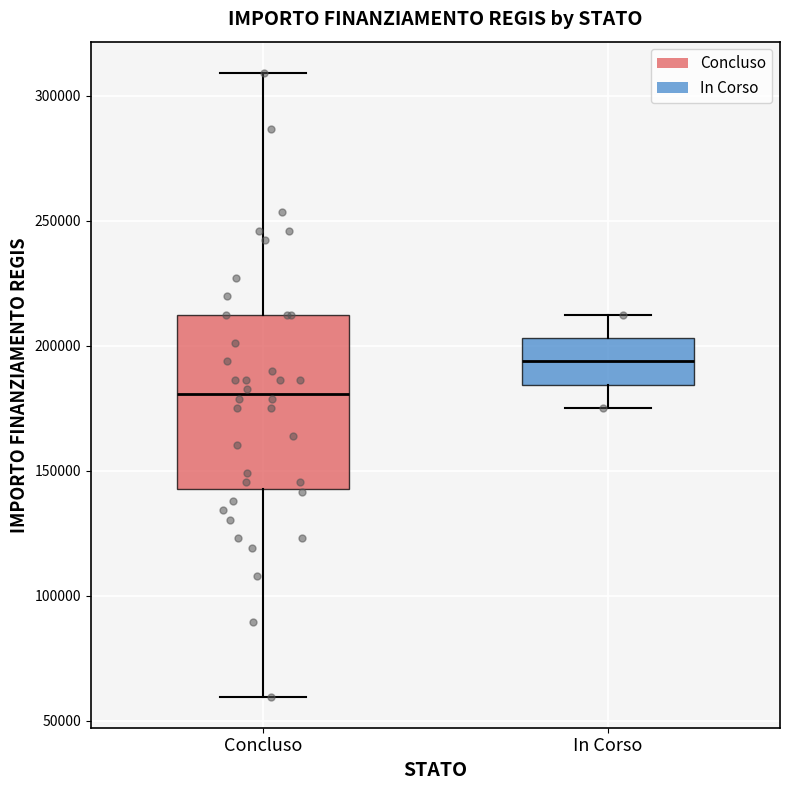

Reading left to right, transcribe this box plot: for each box, give where its median line is, the range the box spans, and where its two whiskers end, as read against the y-axis. The values are not printed on the chart, so give them approximately, as read against the axis.

Concluso: median 180000, box 145000 to 210000, whiskers 60000 to 310000
In Corso: median 195000, box 185000 to 205000, whiskers 175000 to 210000